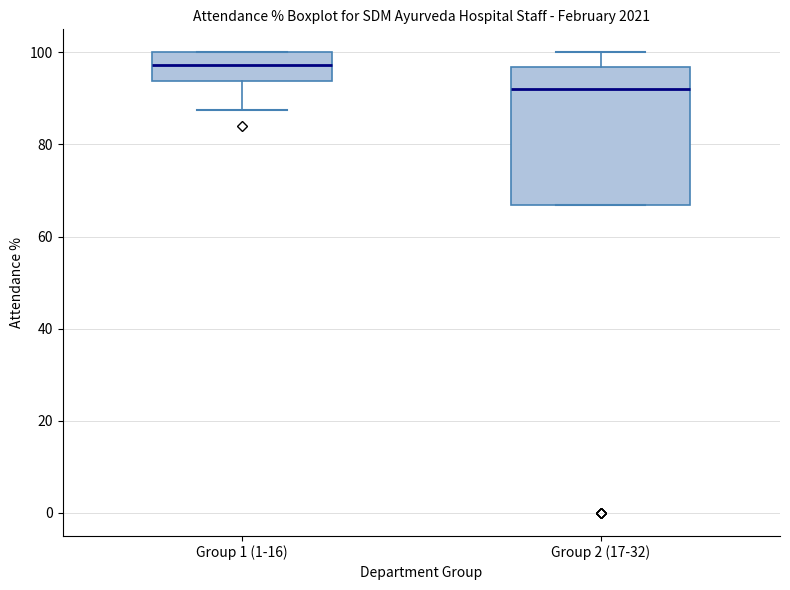

Which box has the lowest median line?

Group 2 (17-32)